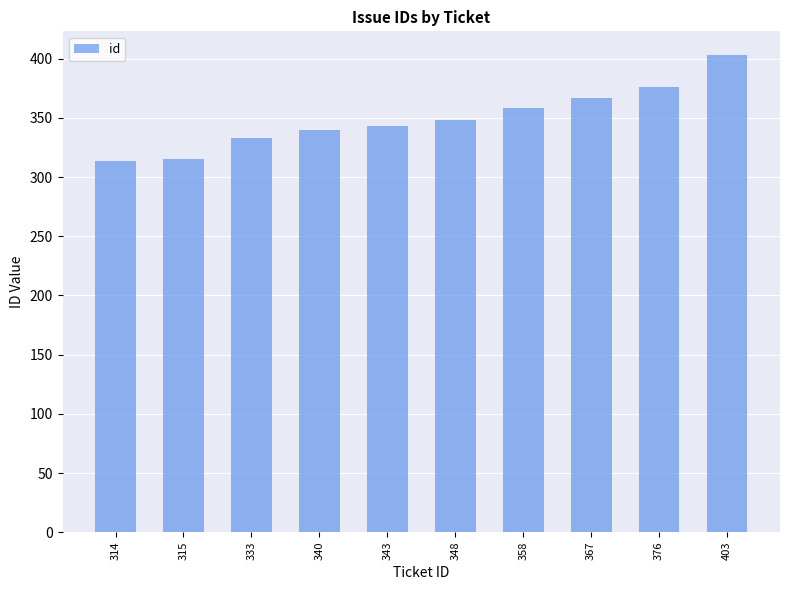

Where is the data nearest to the value 358?

358